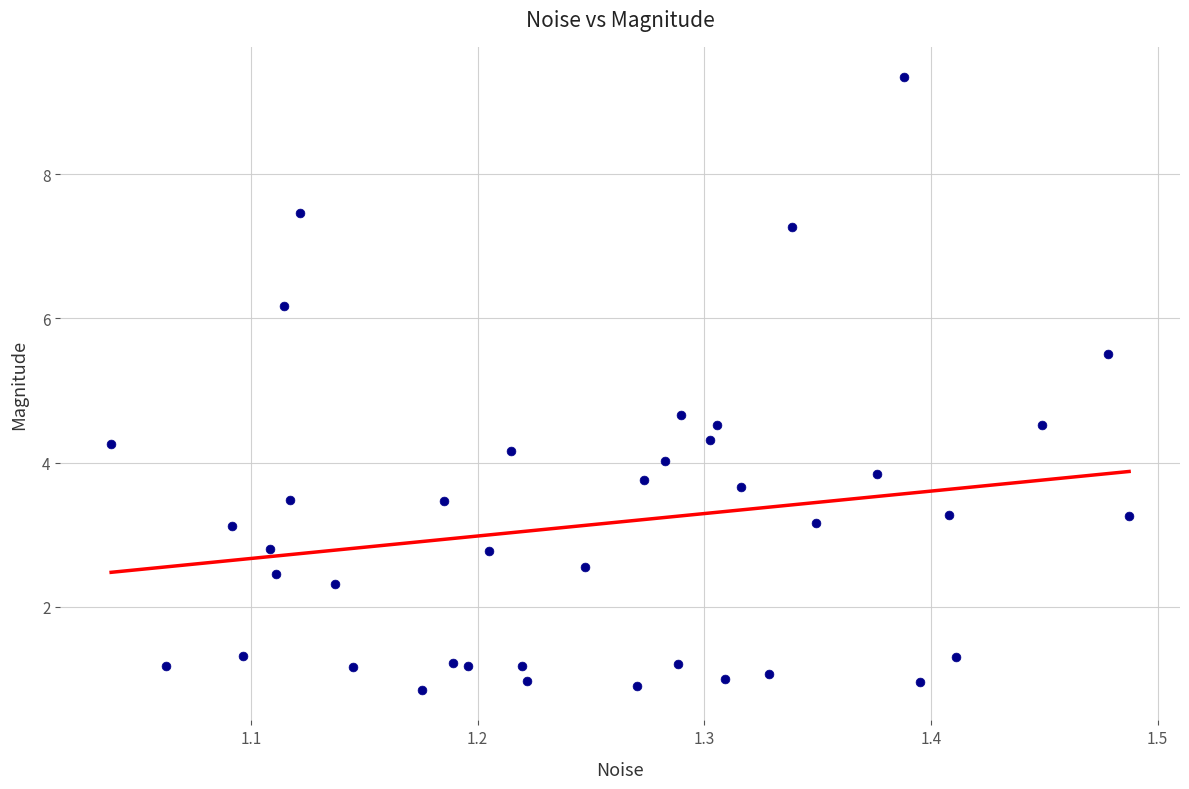

What is the range of Y values (max minus min)?

8.5